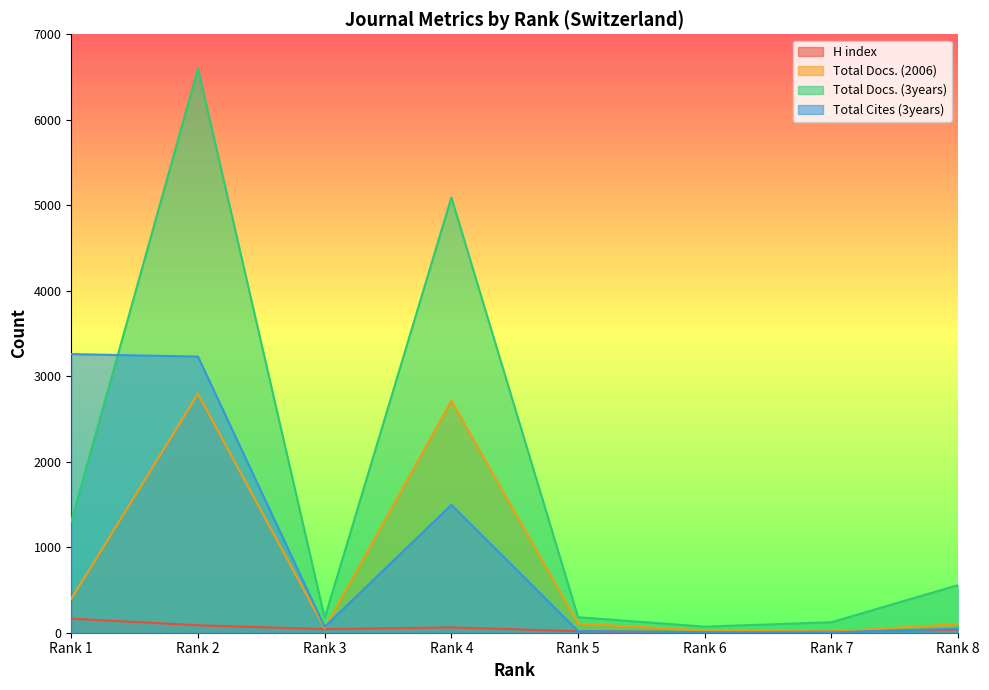

Where is the first local minimum for Total Cites (3years)?

Rank 3